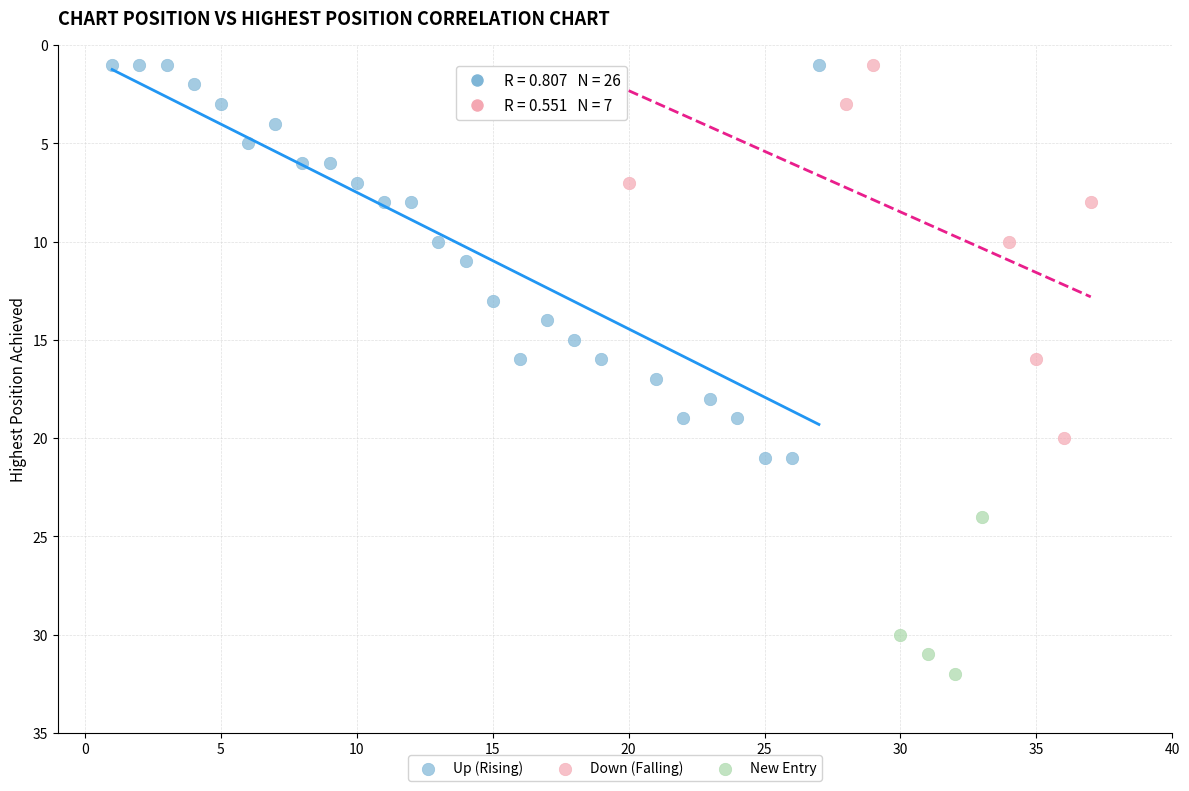

Which series contains the highest Y value?

New Entry